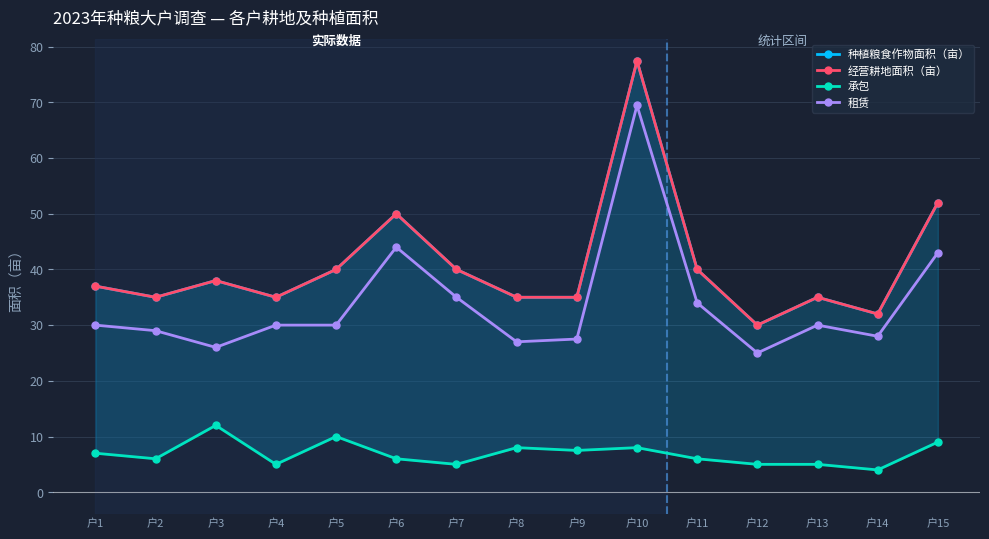

At which category is the sum across all series the highest?

户10